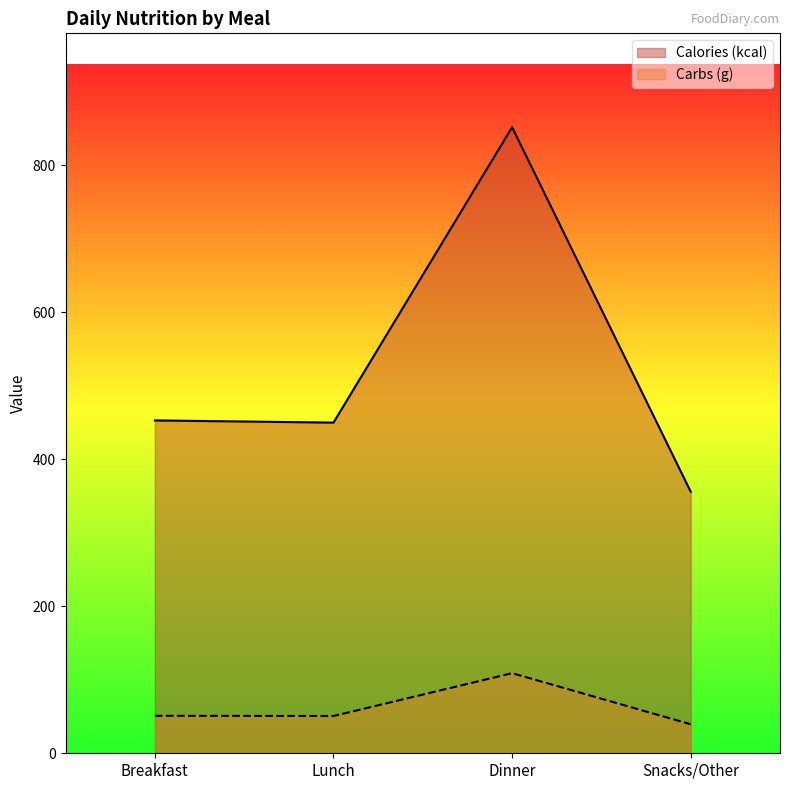

True or false: Calories (kcal) and Carbs (g) intersect in this chart.

False